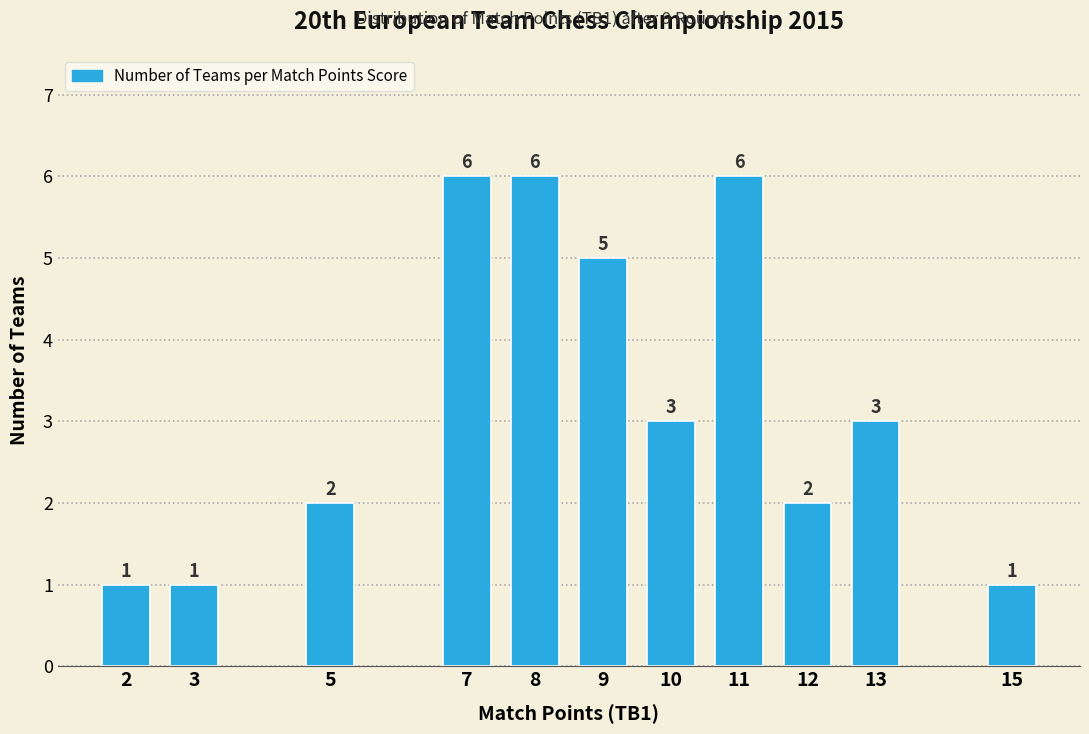

Reading left to right, transcribe all the data shown in this chart.

1	1	2	6	6	5	3	6	2	3	1